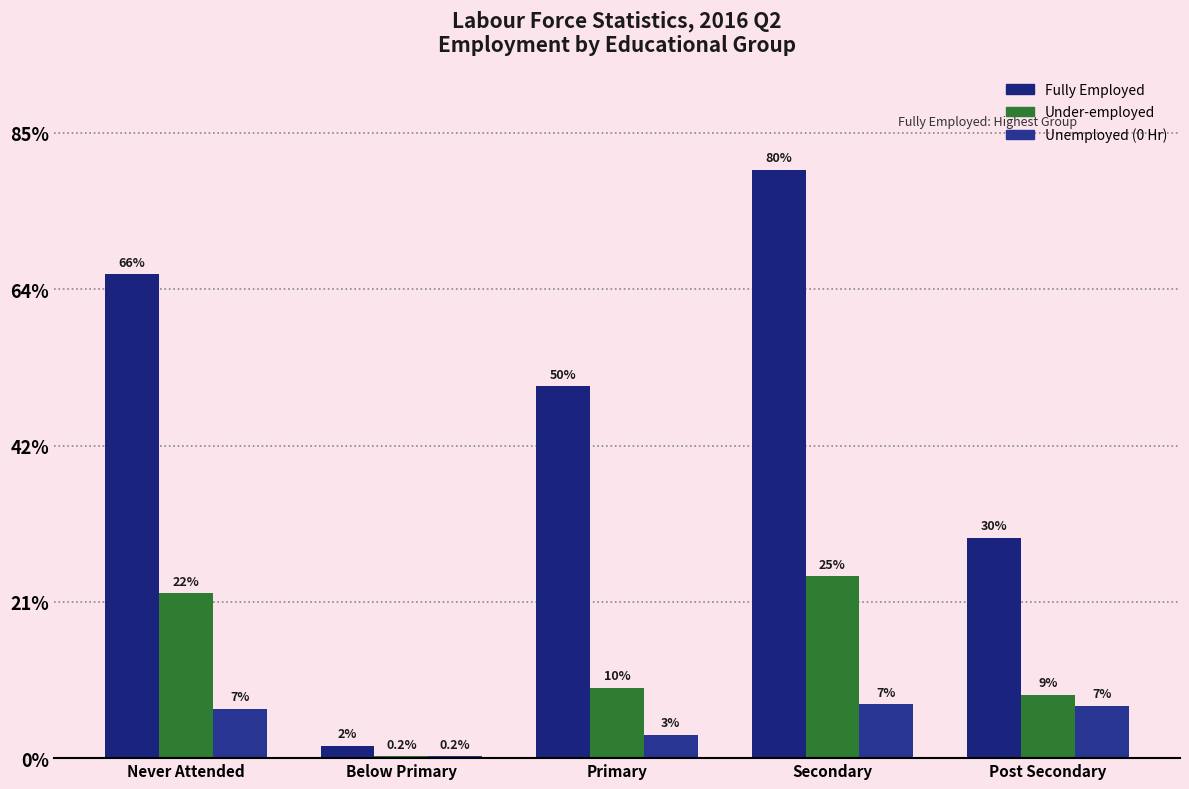

Does the chart contain stacked bars?

No